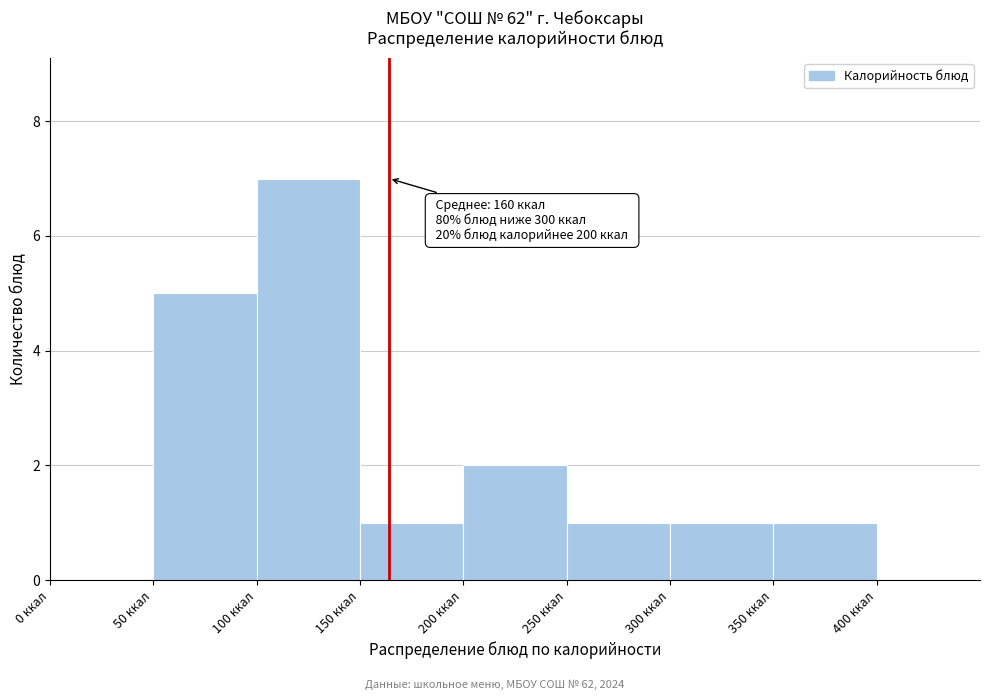

Over which range of the x-axis is the bar tallest?

100 to 150